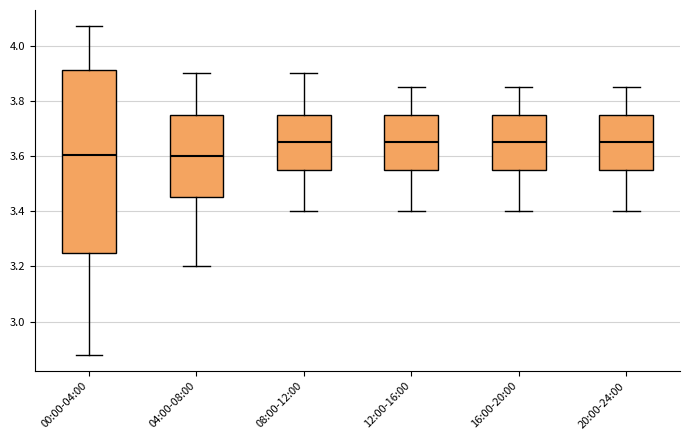

Reading left to right, read every box against the y-axis: the position of its median line, the range the box covers, and the ends of its whiskers. The values are not printed on the chart, so give them approximately, as read against the axis.

00:00-04:00: median 3.60, box 3.26 to 3.92, whiskers 2.88 to 4.08
04:00-08:00: median 3.60, box 3.46 to 3.76, whiskers 3.20 to 3.90
08:00-12:00: median 3.66, box 3.56 to 3.76, whiskers 3.40 to 3.90
12:00-16:00: median 3.66, box 3.56 to 3.76, whiskers 3.40 to 3.86
16:00-20:00: median 3.66, box 3.56 to 3.76, whiskers 3.40 to 3.86
20:00-24:00: median 3.66, box 3.56 to 3.76, whiskers 3.40 to 3.86